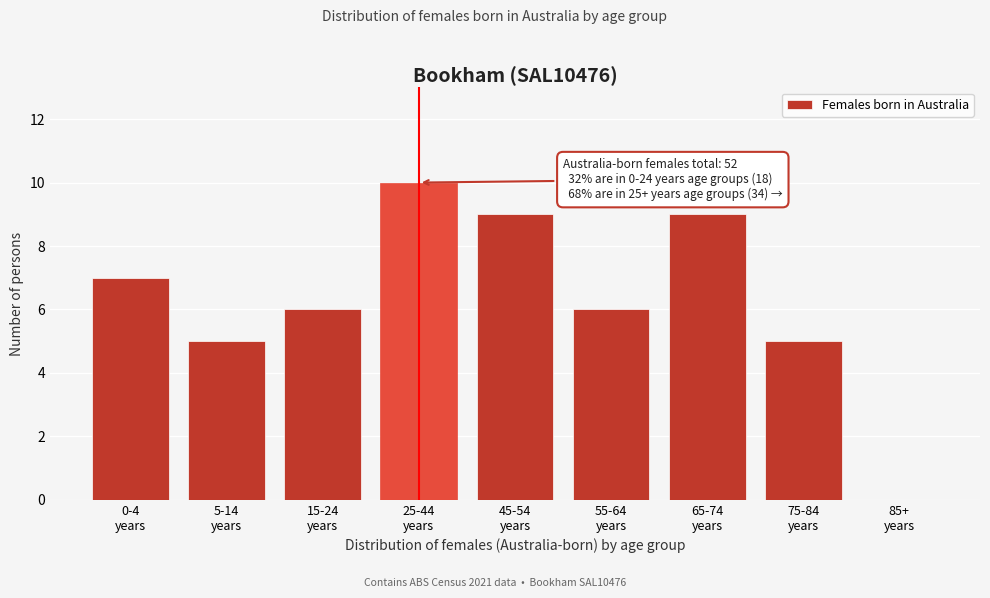

What is the sum of all values?

57